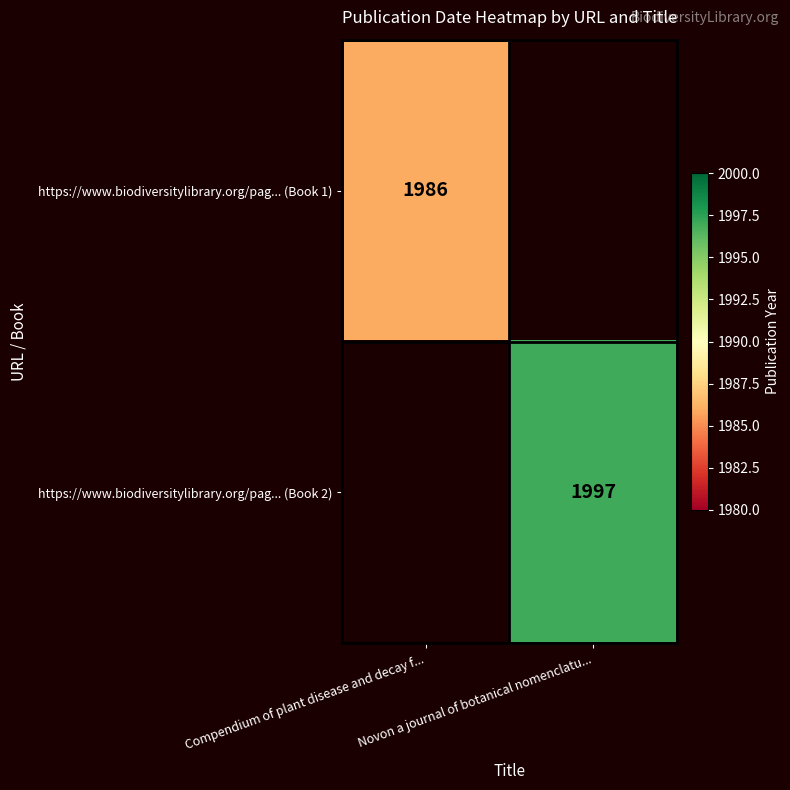

Is it true that https://www.biodiversitylibrary.org/pag... (Book 2) equals 1232 at Novon a journal of botanical nomenclatu...?

False